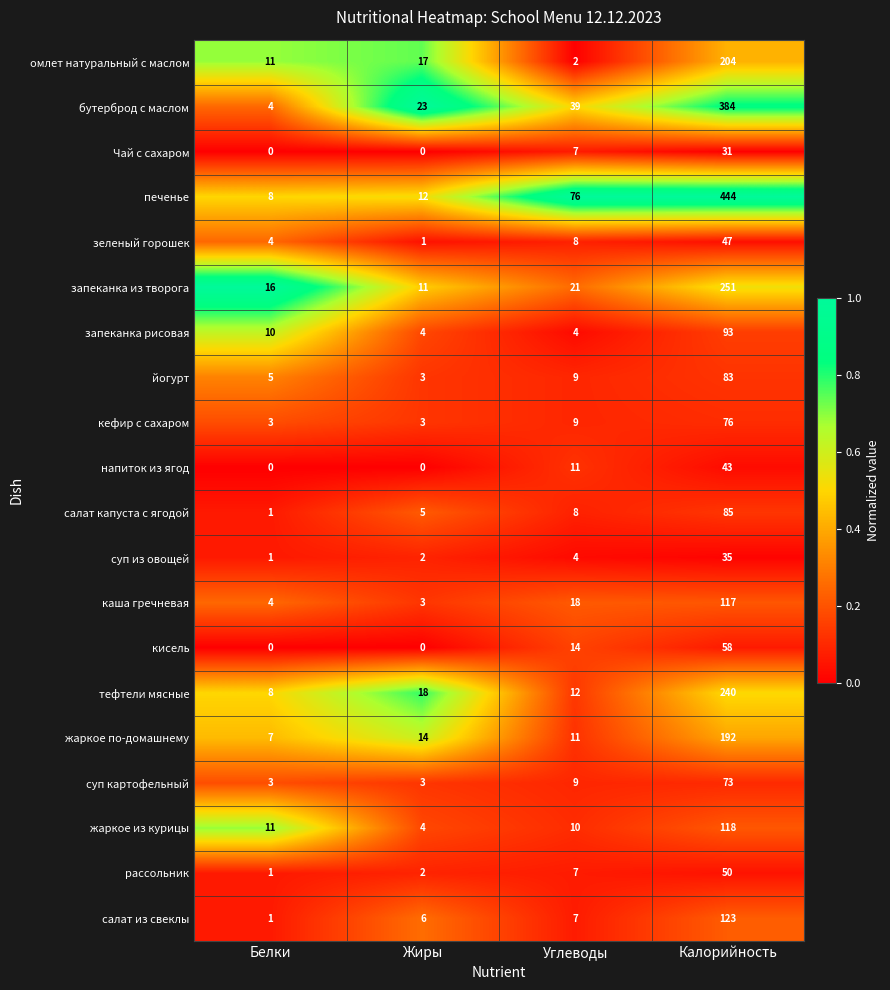

How many distinct data groups are displayed?

20